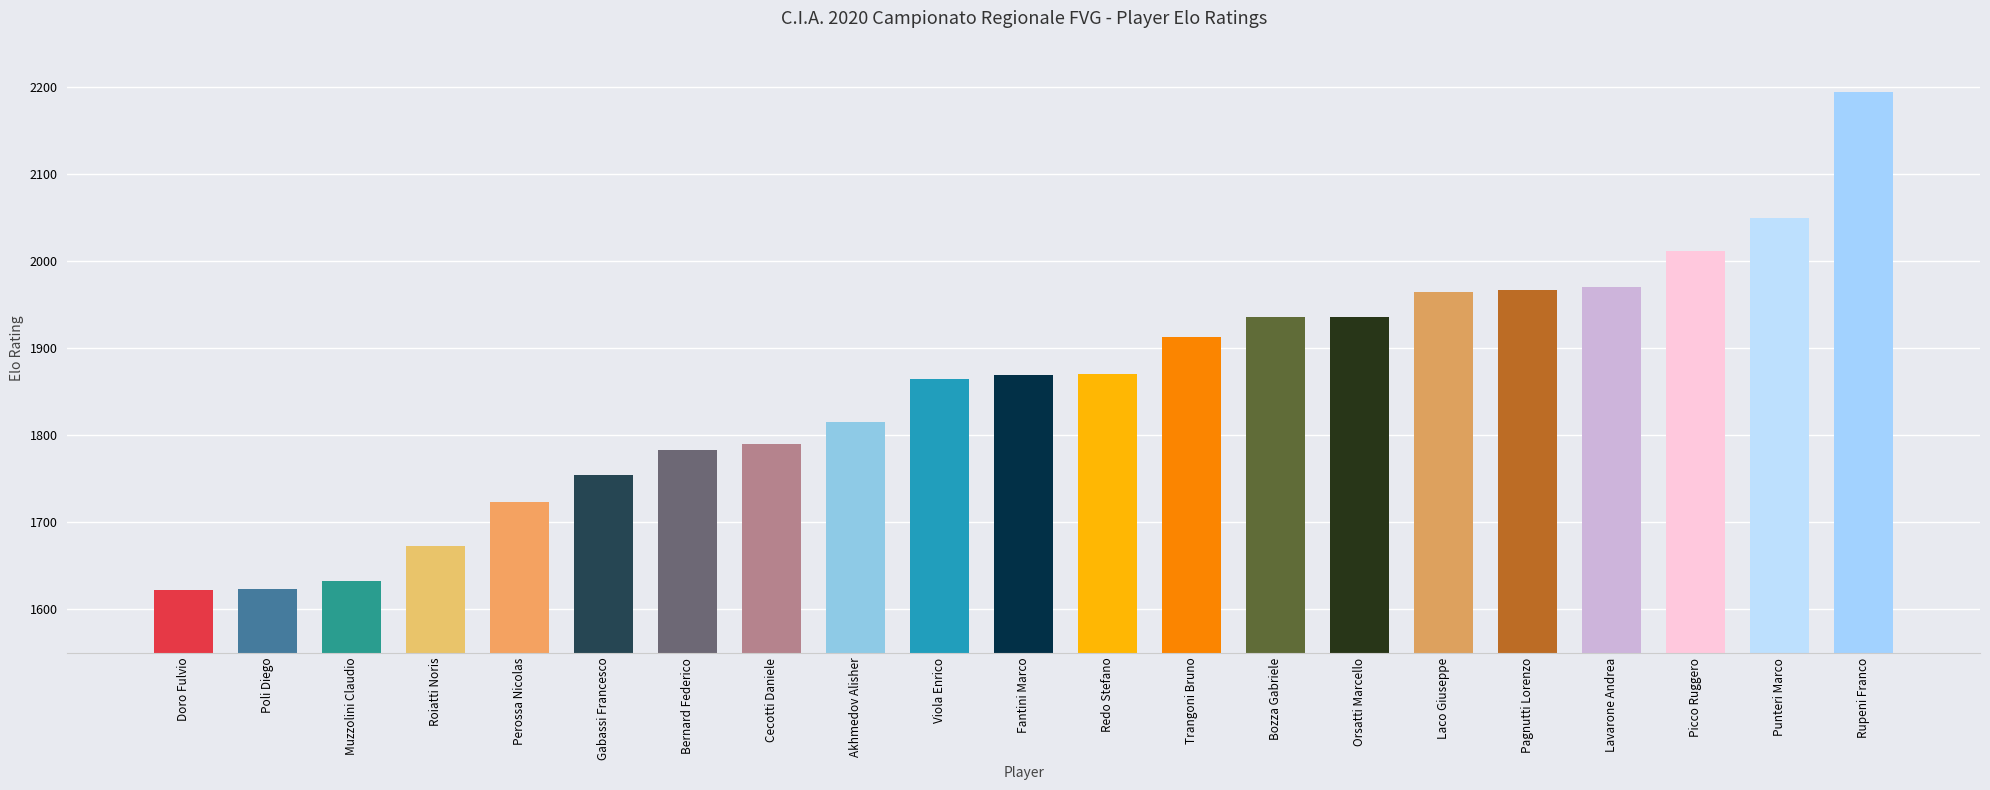

What is the greatest value displayed?

2194